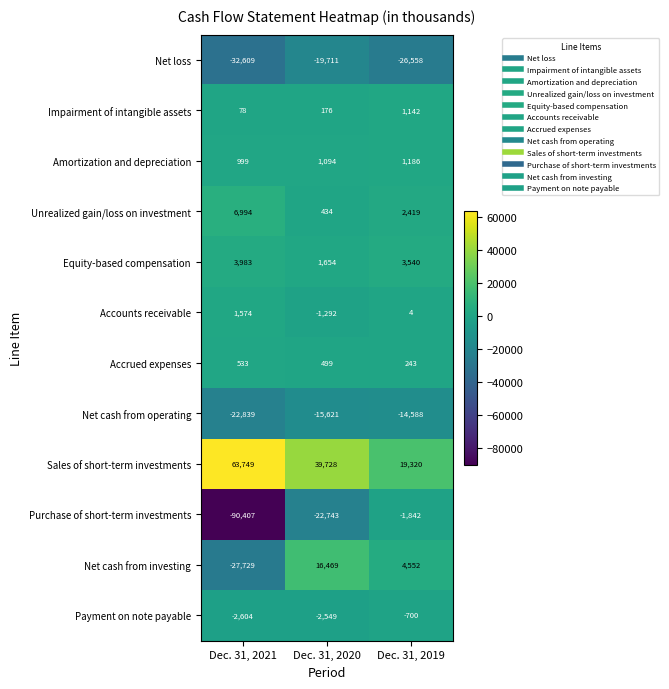

At Dec. 31, 2019, list the series in order from largest to smallest.

Sales of short-term investments, Net cash from investing, Equity-based compensation, Unrealized gain/loss on investment, Amortization and depreciation, Impairment of intangible assets, Accrued expenses, Accounts receivable, Payment on note payable, Purchase of short-term investments, Net cash from operating, Net loss